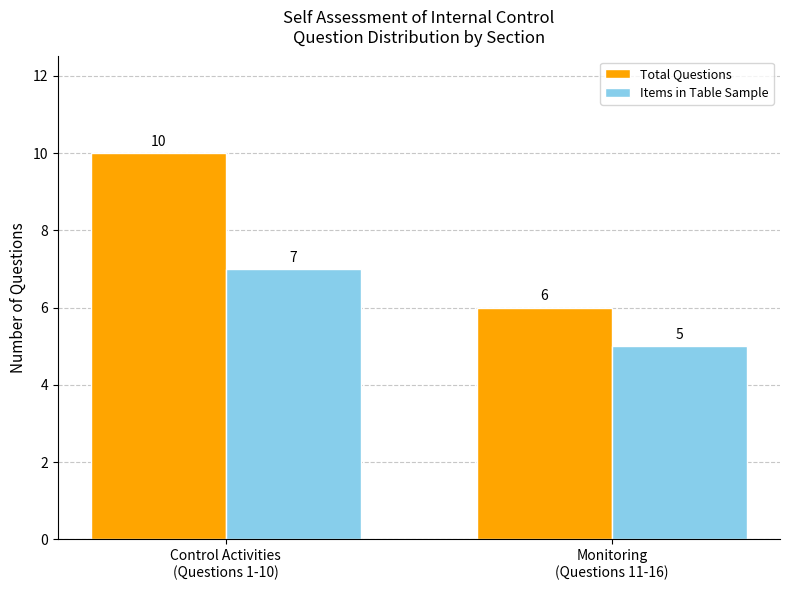

What is the average value of the Total Questions series?

8